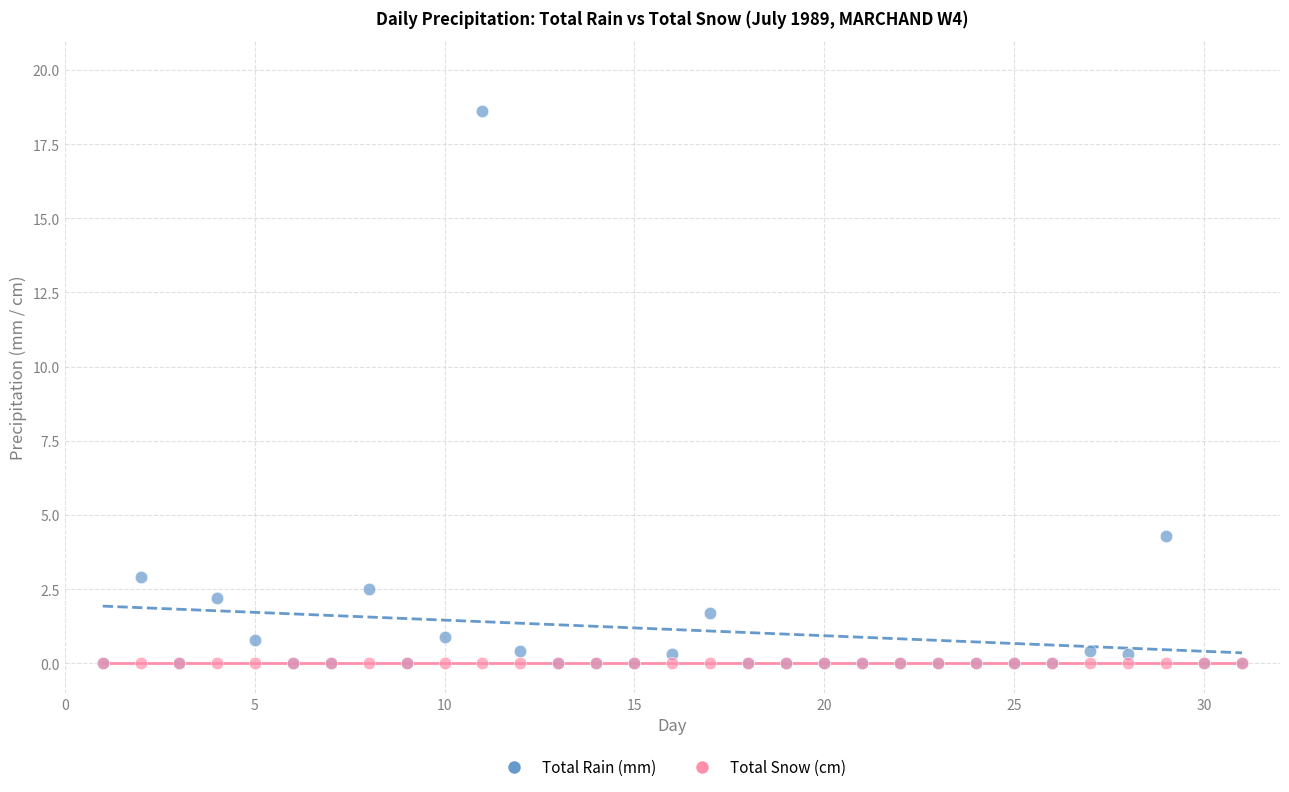

What are all the series names shown in the legend?

Total Rain (mm), Total Snow (cm)